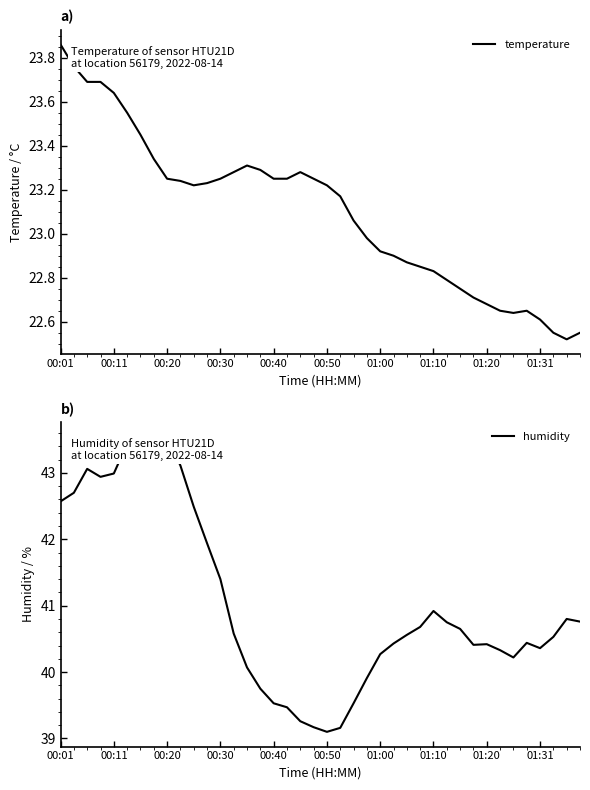

At which label does temperature first exceed 23?

00:01